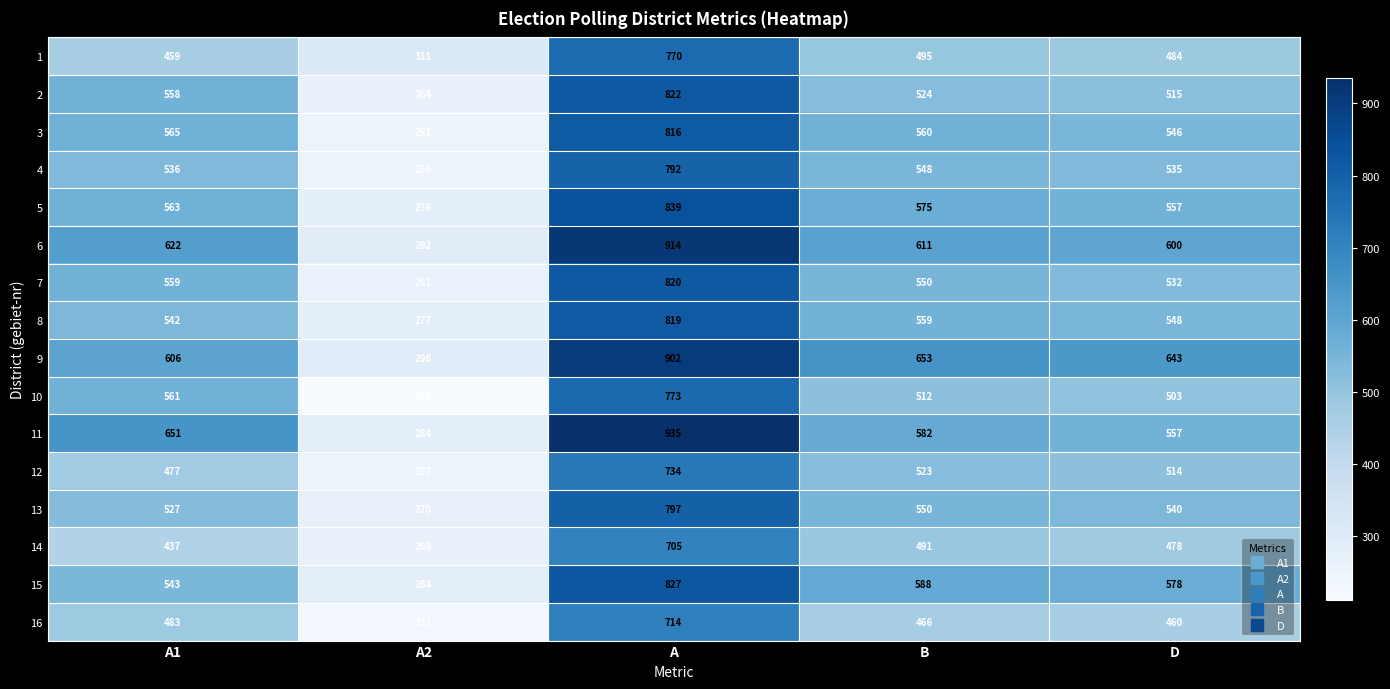

Between A1 and D, which series saw the biggest shift?

11